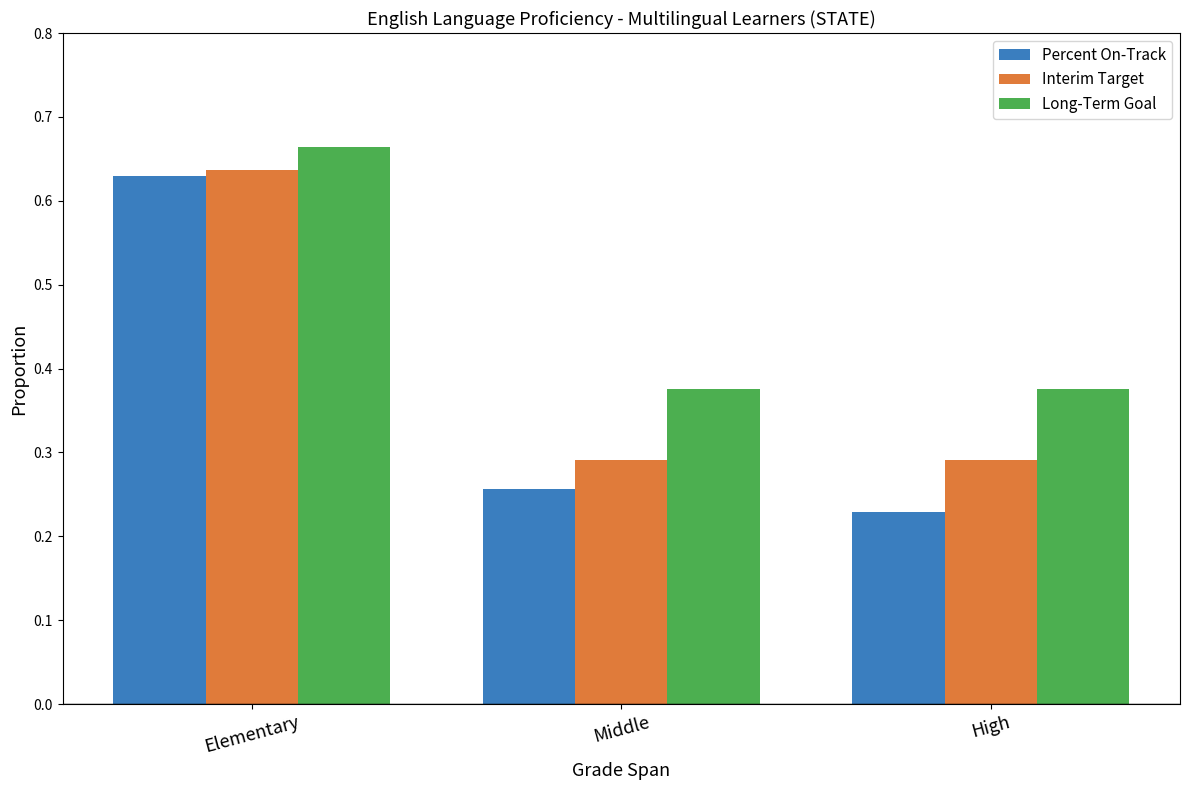

Which series has the largest total across all categories?

Long-Term Goal